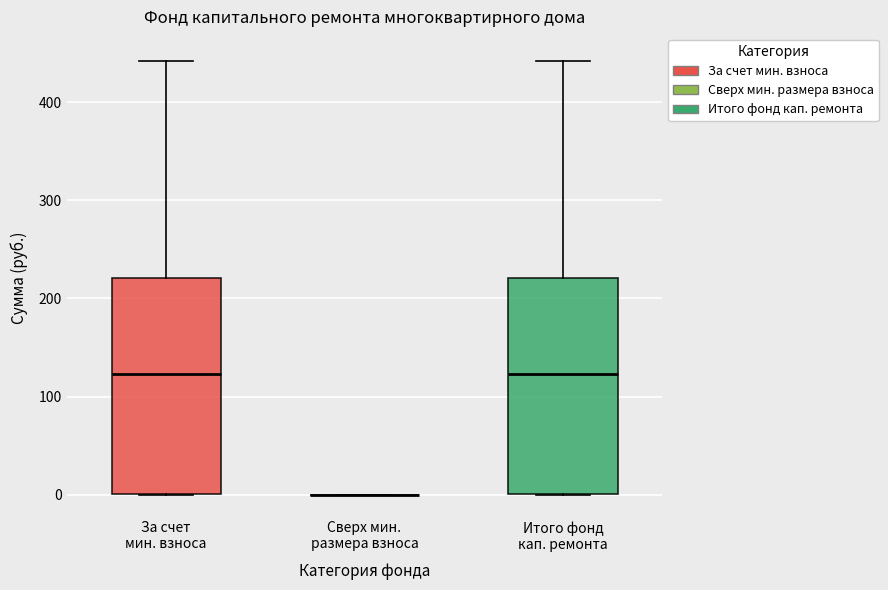

Reading left to right, read every box against the y-axis: the position of its median line, the range the box covers, and the ends of its whiskers. The values are not printed on the chart, so give them approximately, as read against the axis.

За счет мин. взноса: median 120, box 0 to 220, whiskers 0 to 440
Сверх мин. размера взноса: box collapsed to a line at 0, whiskers 0 to 0
Итого фонд кап. ремонта: median 120, box 0 to 220, whiskers 0 to 440